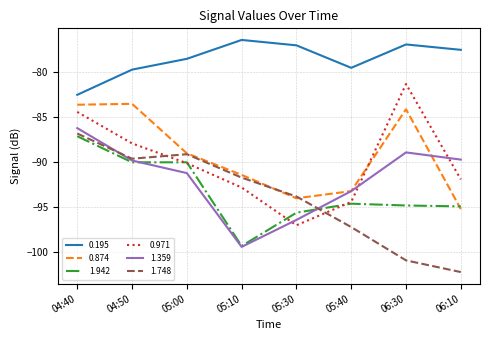

True or false: 0.195 has a value of -78.5 at 05:00.

True